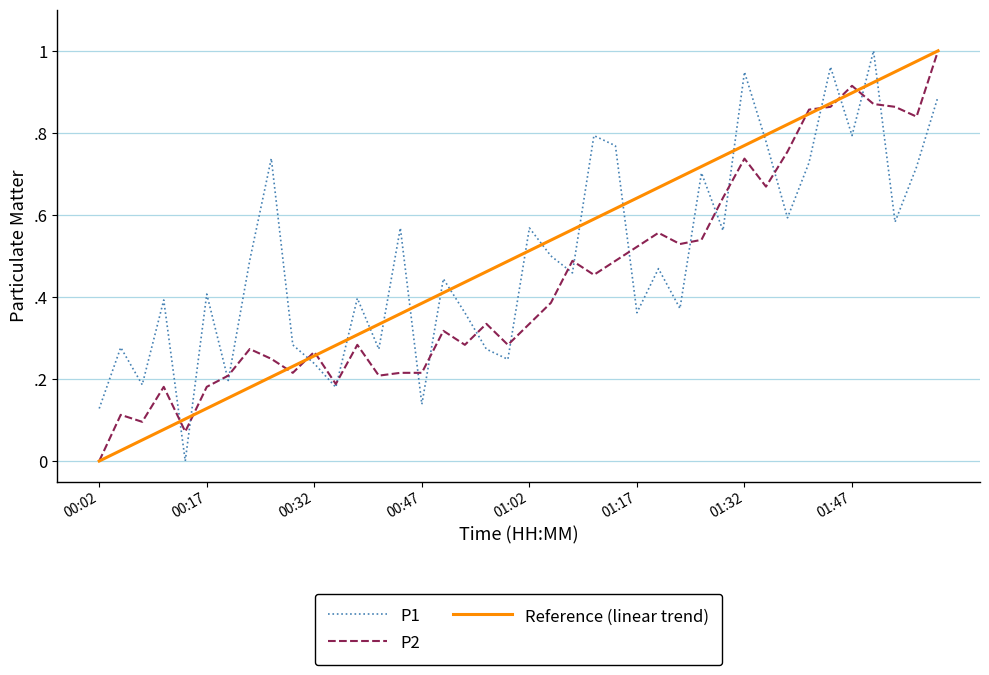

What is the maximum value shown in the chart?

1.0